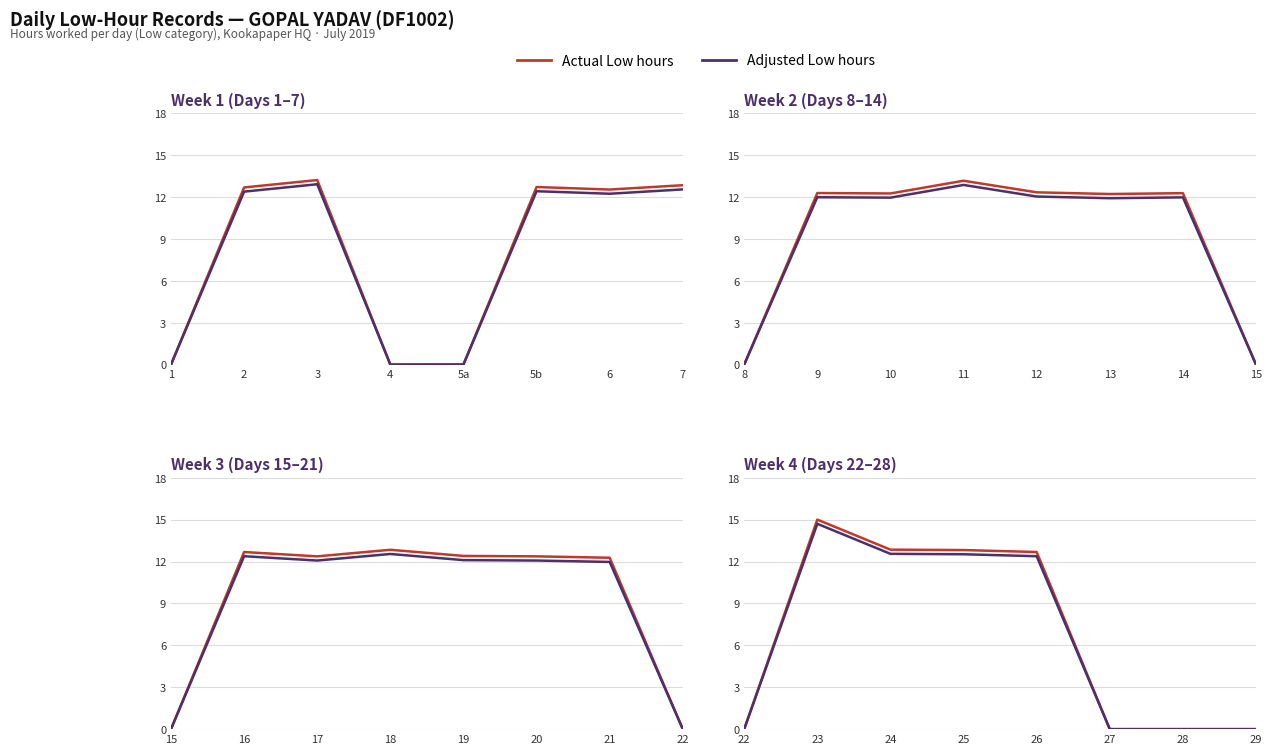

Which series has the largest range (max minus min)?

Actual Low hours